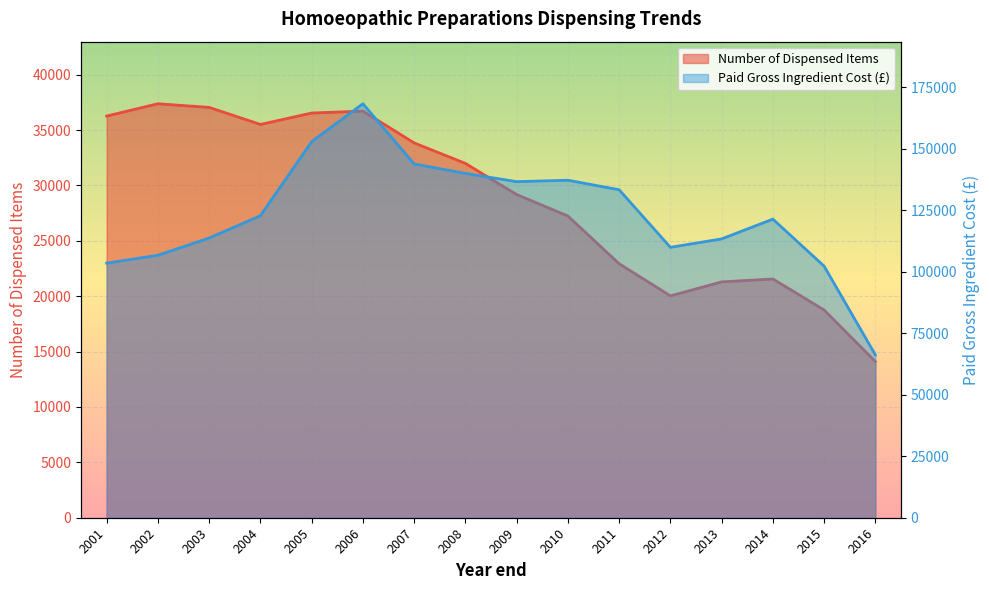

What is the sum of all Number of Dispensed Items values?

460333.0